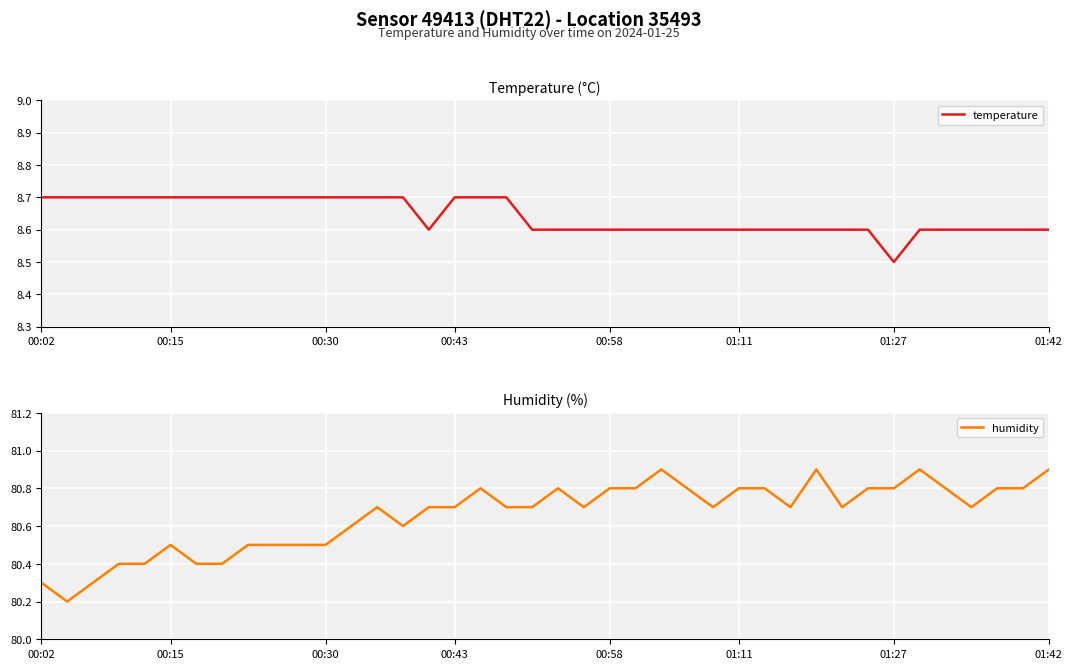

Is it true that humidity equals 31.5 at 9?

False